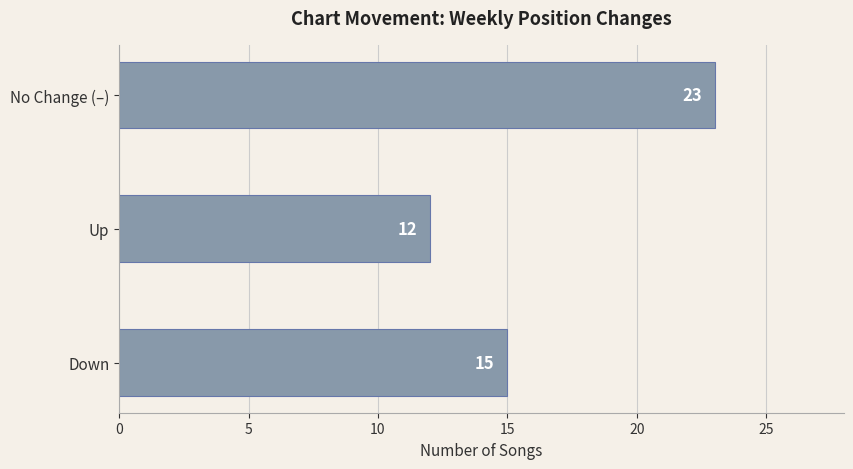

What is the smallest value displayed?

12